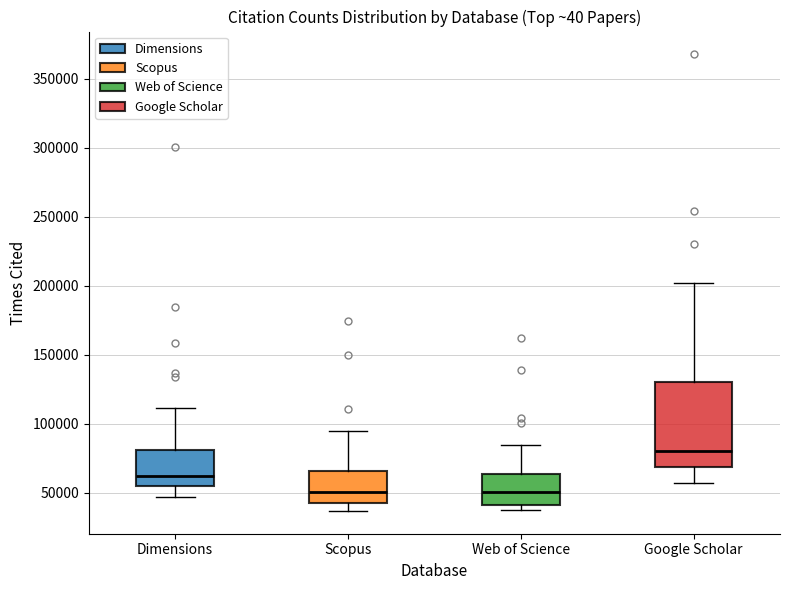

Reading left to right, read every box against the y-axis: the position of its median line, the range the box covers, and the ends of its whiskers. The values are not printed on the chart, so give them approximately, as read against the axis.

Dimensions: median 60000, box 55000 to 80000, whiskers 45000 to 110000
Scopus: median 50000, box 45000 to 65000, whiskers 35000 to 95000
Web of Science: median 50000, box 40000 to 65000, whiskers 35000 to 85000
Google Scholar: median 80000, box 70000 to 130000, whiskers 55000 to 200000